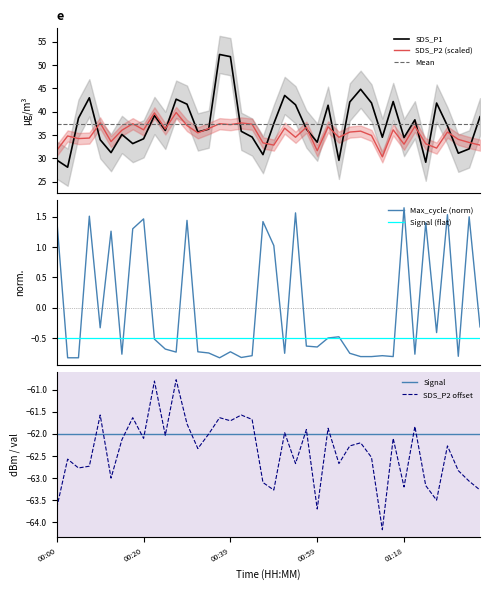

At how many categories does at least one series exceed -24?

40